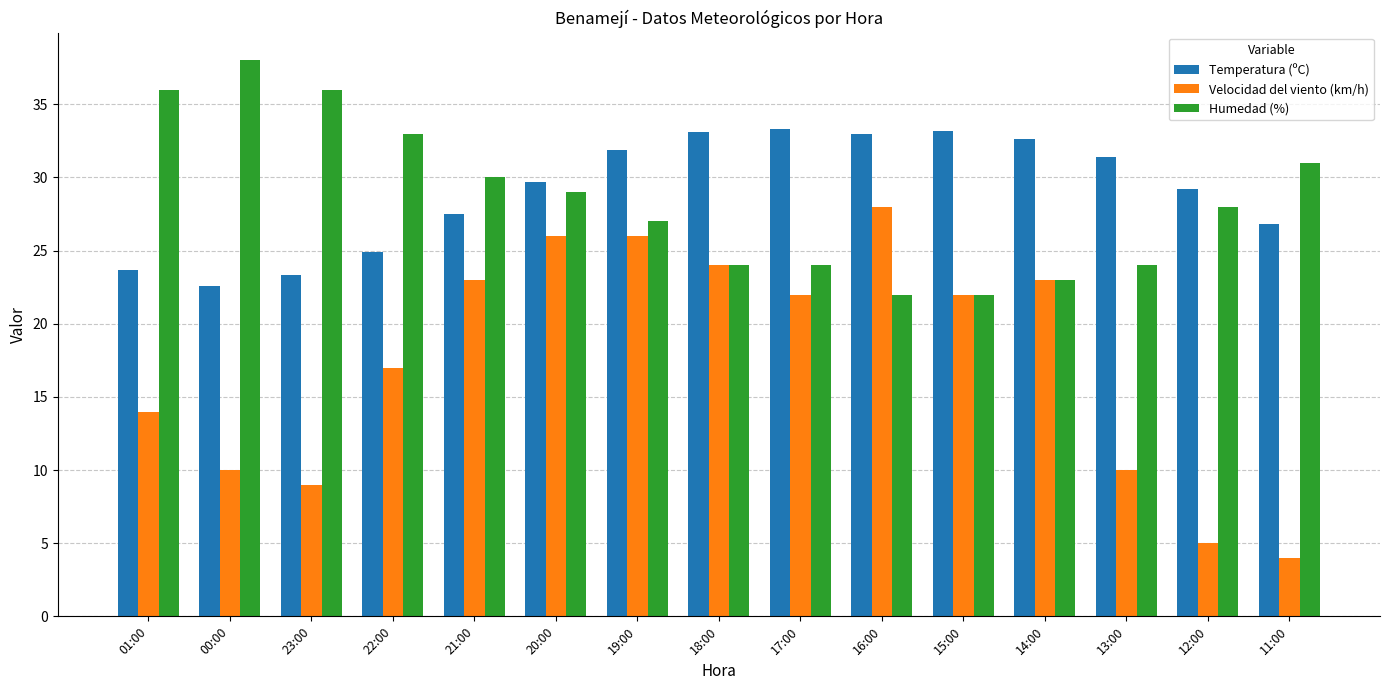

The Temperatura (ºC) series shows 24.9 at 22:00. True or false?

True